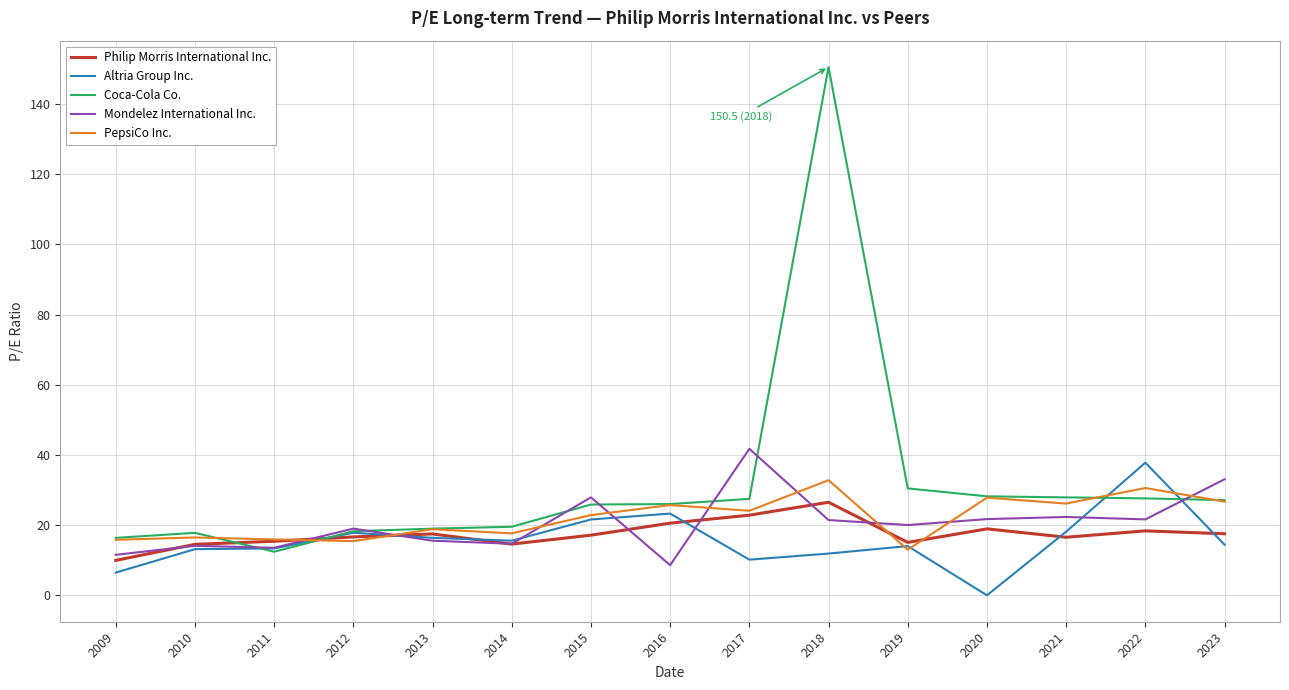

What is the spread (max minus min) of values at 2017?

31.6